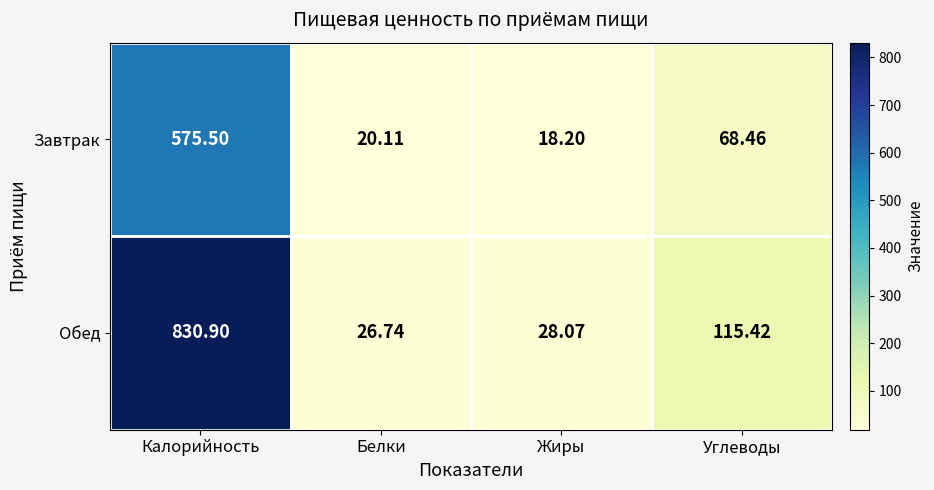

What is the greatest value displayed?

830.9